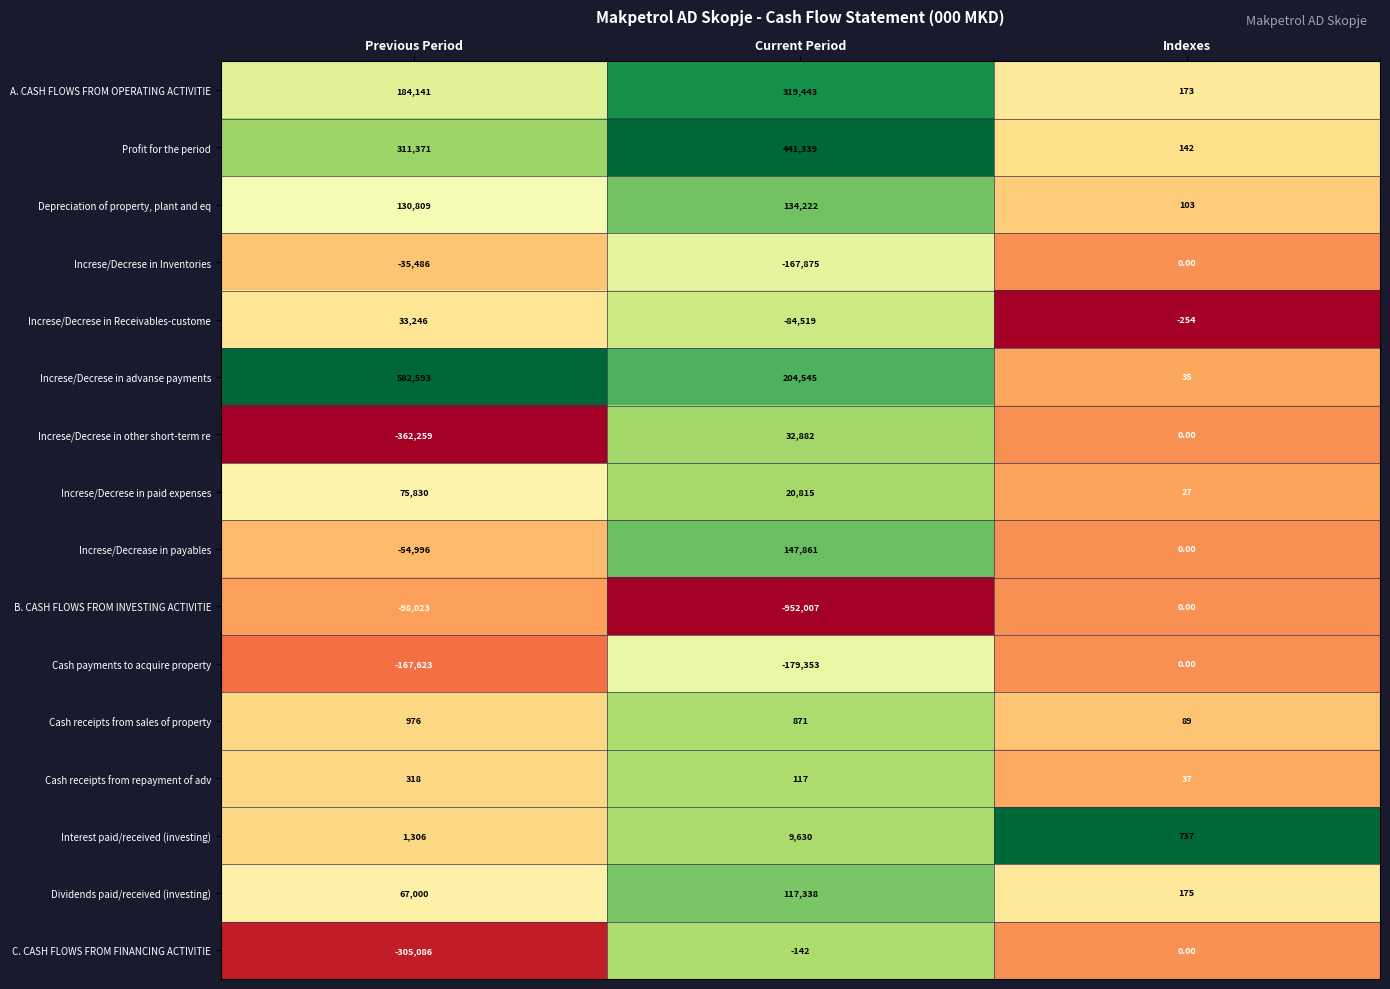

Rank the categories by Increse/Decrese in Inventories value from lowest to highest.

Current Period, Previous Period, Indexes